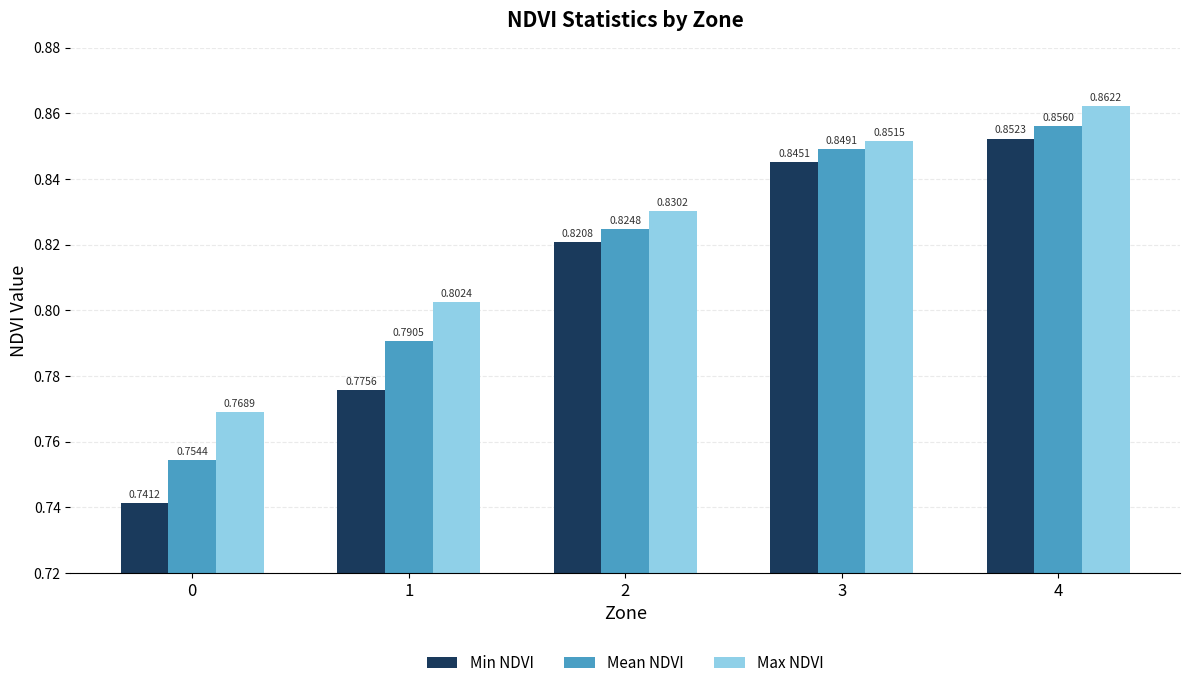

What is the sum of the Min NDVI values at 1 and 0?

1.5